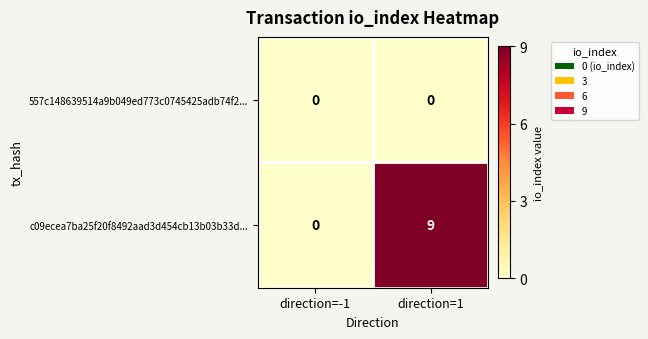

Reading left to right, list all the values displayed in this chart.

557c148639514a9b049ed773c0745425adb74f2...: direction=-1=0	direction=1=0
c09ecea7ba25f20f8492aad3d454cb13b03b33d...: direction=-1=0	direction=1=9